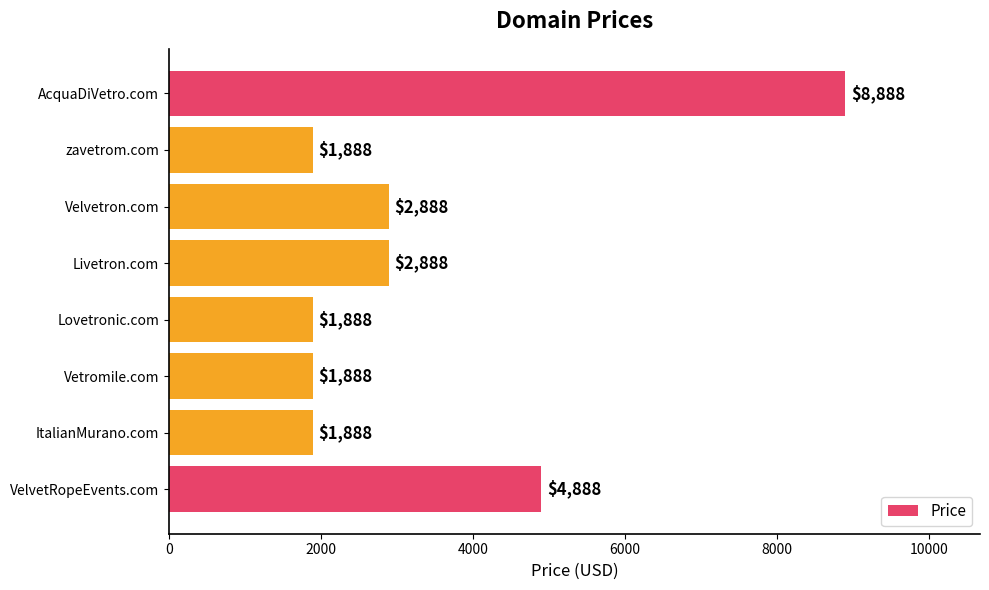

What is the maximum value shown in the chart?

8888